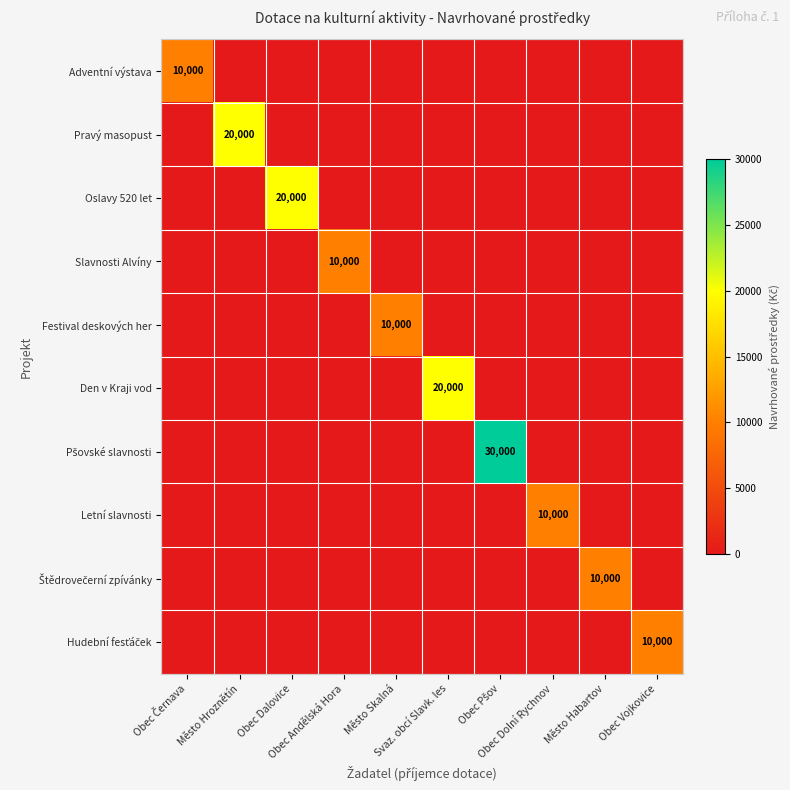

What is the sum of all Oslavy 520 let values?

20000